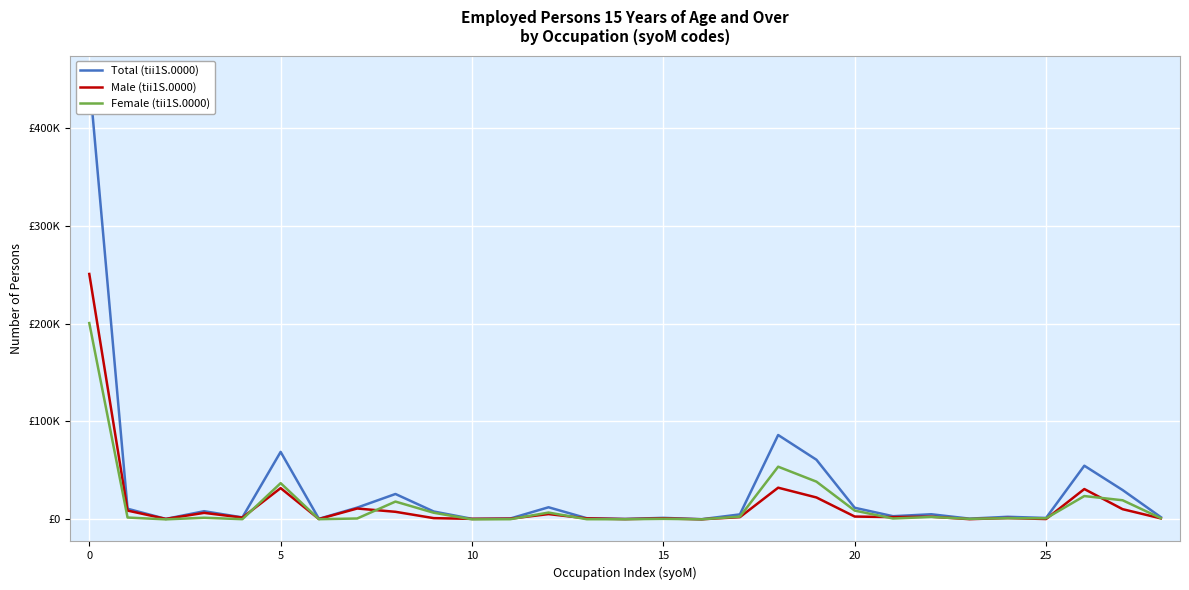

What is the sum of all Female (tii1S.0000) values?

430620